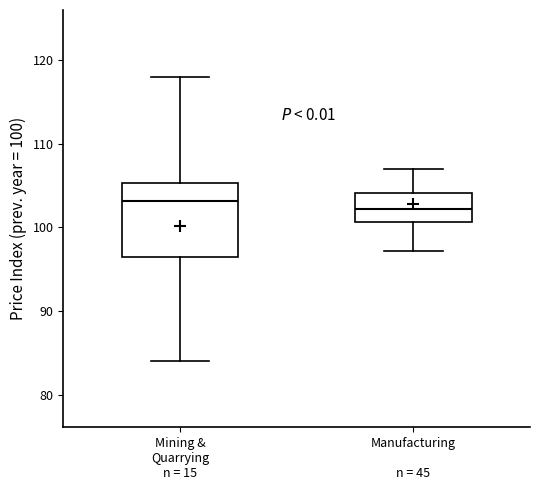

Which box is the tallest, from its lower edge to its upper edge?

Mining & Quarrying n = 15